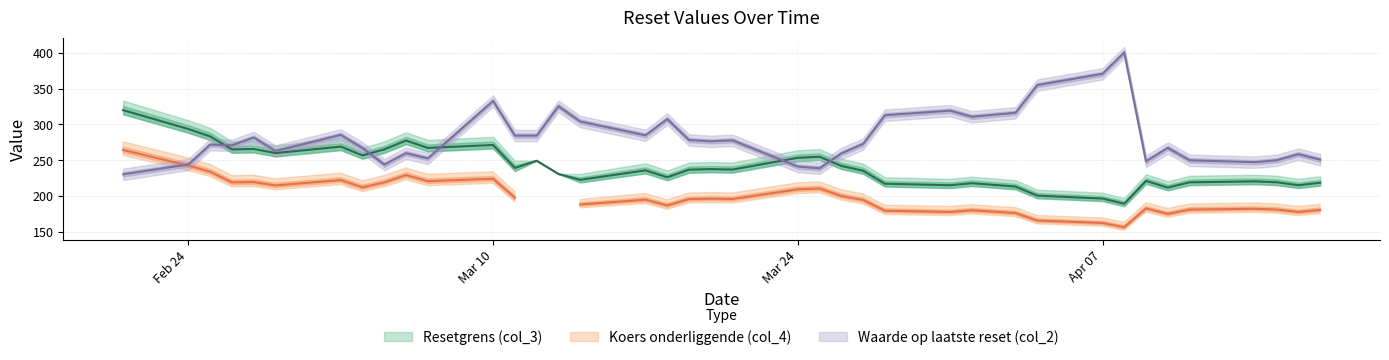

What is the total value across all series at 14?

442.4